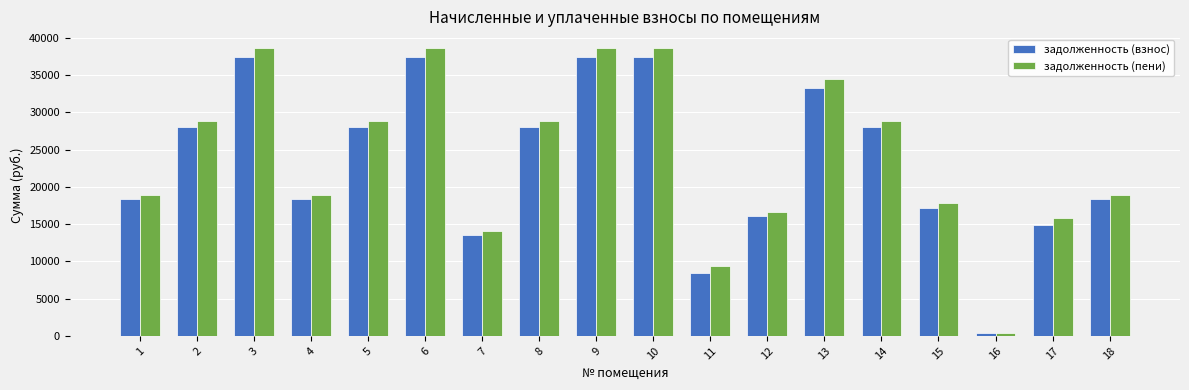

What is the maximum value shown in the chart?

38580.1